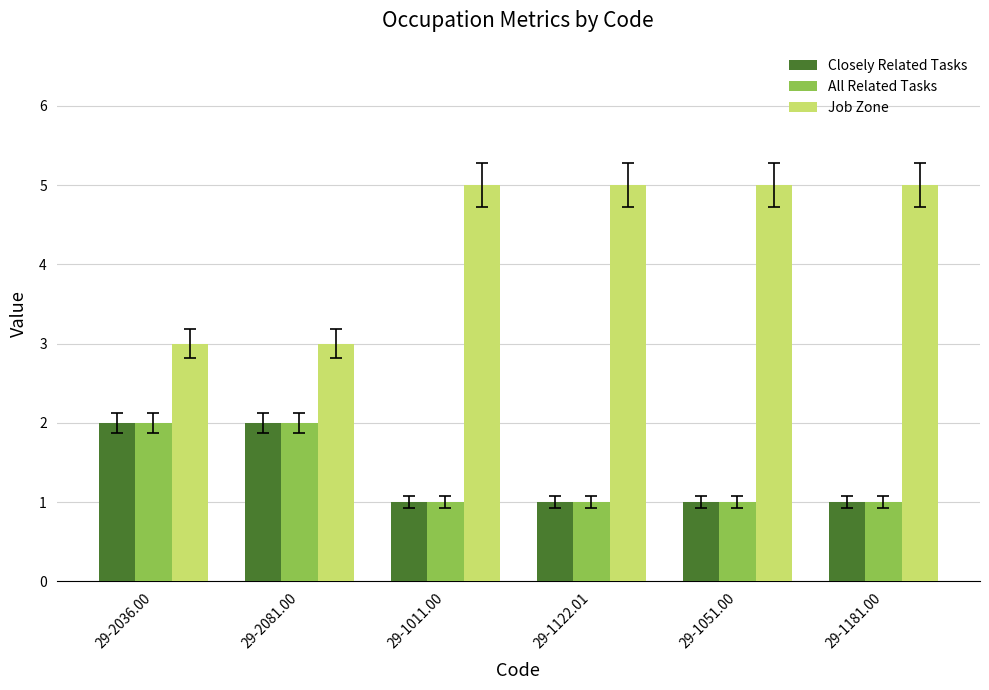

What is the total value across all series at 29-2081.00?

7